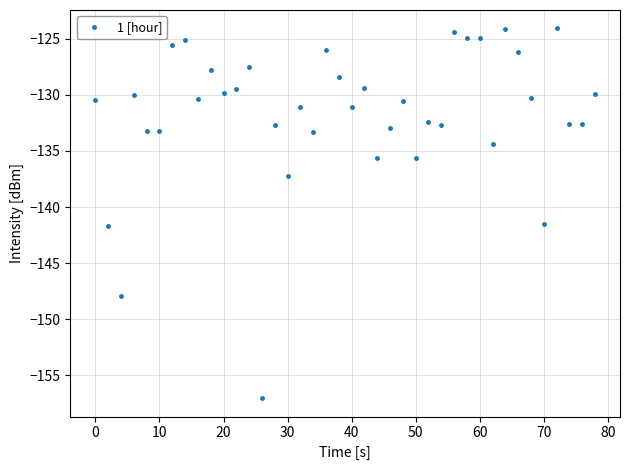

What is the sum of all values?

-5268.4